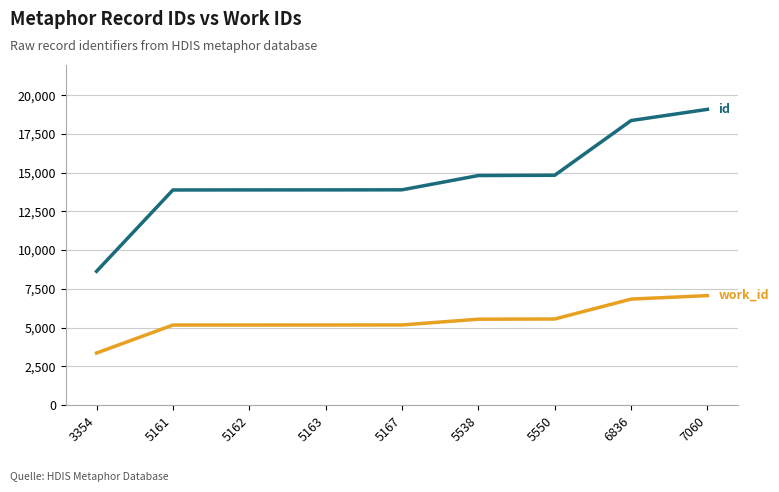

Which label corresponds to the largest value in the chart?

7060